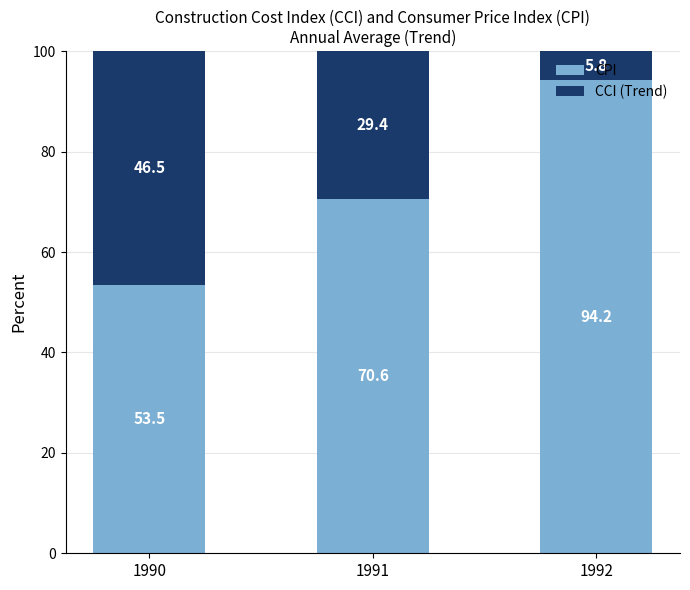

What is the total value across all series at 1991?

100.0